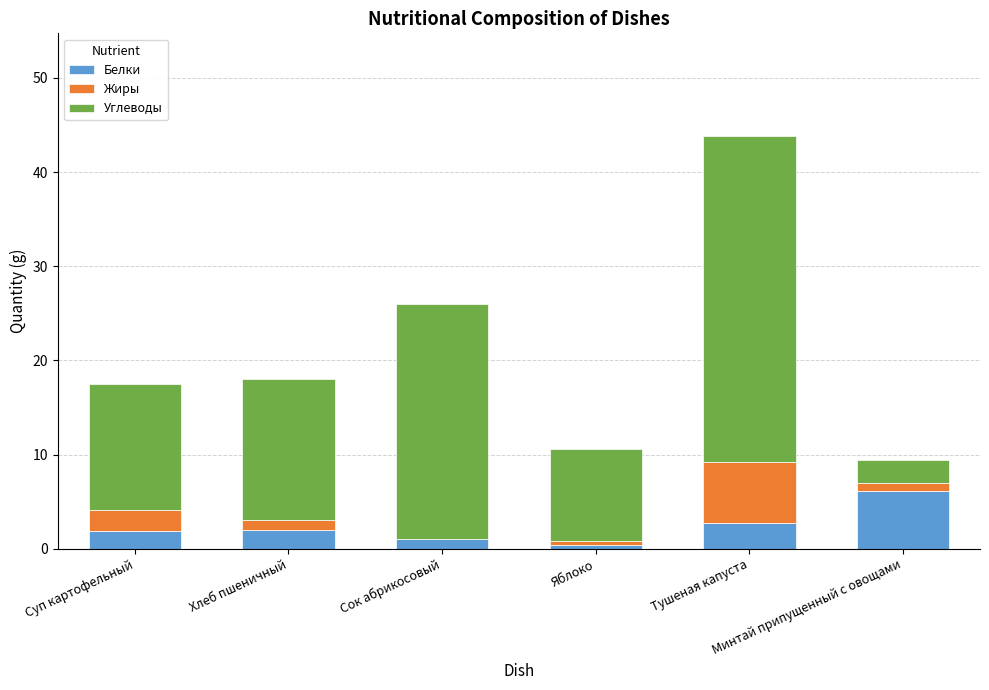

What is the sum of all Белки values?

14.2